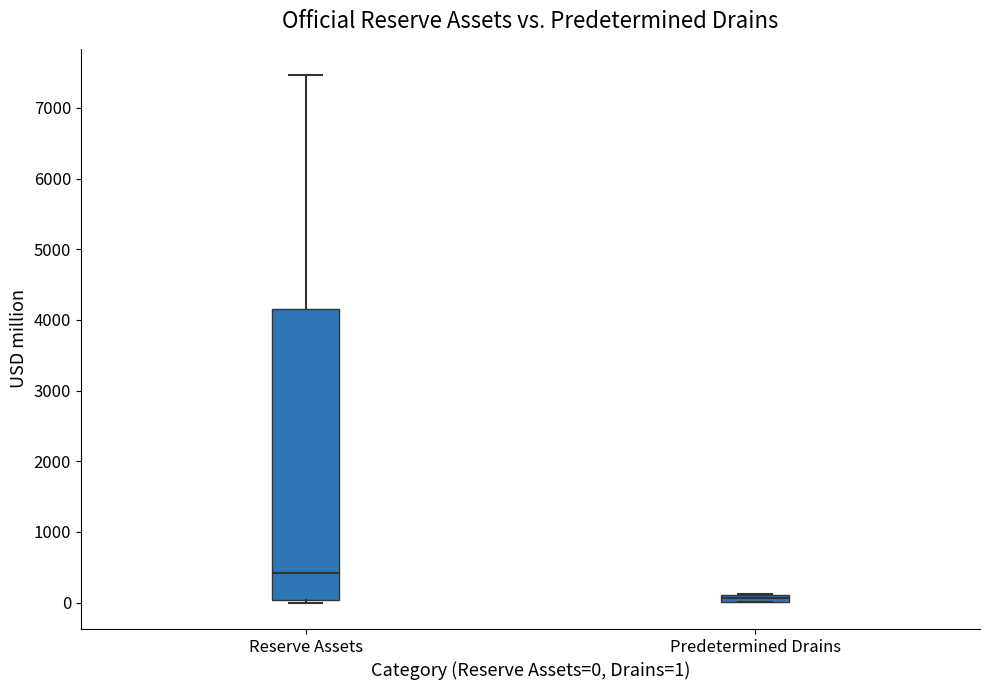

Where does the median line of the box for Reserve Assets sit on the y-axis? The values are not printed on the chart, so give them approximately, as read against the axis.

400